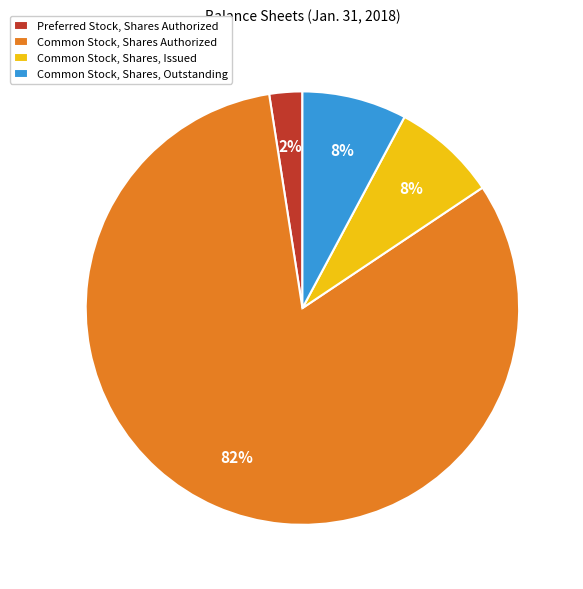

Does Common Stock, Shares, Issued represent more than half of the total?

No